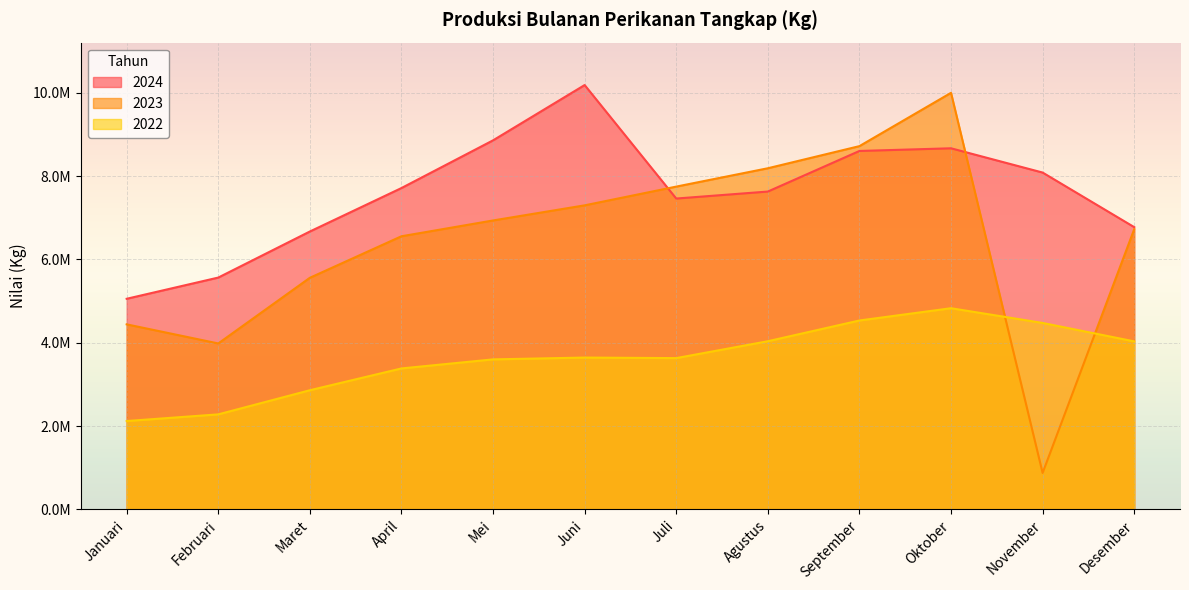

Reading left to right, what are all the values shown in this chart?

2024: Januari=5054932	Februari=5564334	Maret=6670428	April=7713901	Mei=8859399	Juni=10187261	Juli=7461937	Agustus=7629744	September=8604372	Oktober=8668617	November=8085977	Desember=6775483
2023: Januari=4440722	Februari=3982120	Maret=5558937	April=6556071	Mei=6935568	Juni=7298647	Juli=7748433	Agustus=8189030	September=8720344	Oktober=10000541	November=872852	Desember=6724794
2022: Januari=2119348	Februari=2279261	Maret=2858791	April=3382327	Mei=3599787	Juni=3643483	Juli=3630245	Agustus=4035592	September=4533494	Oktober=4828125	November=4474486	Desember=4032000